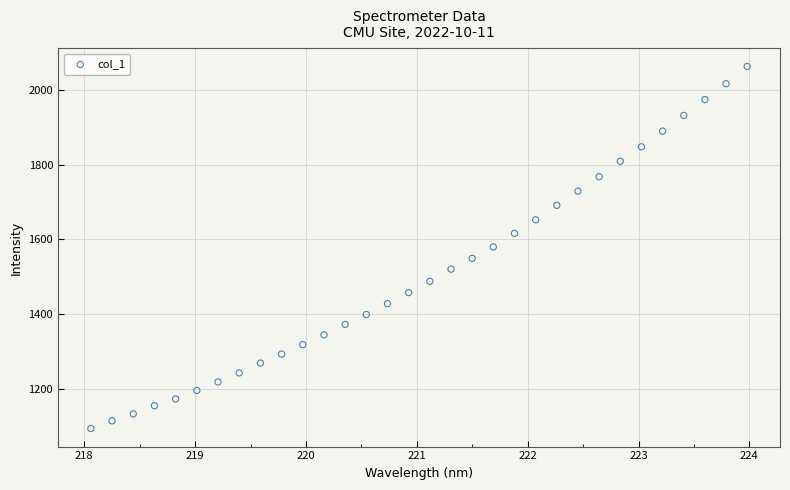

What is the range of X values (max minus min)?

5.9